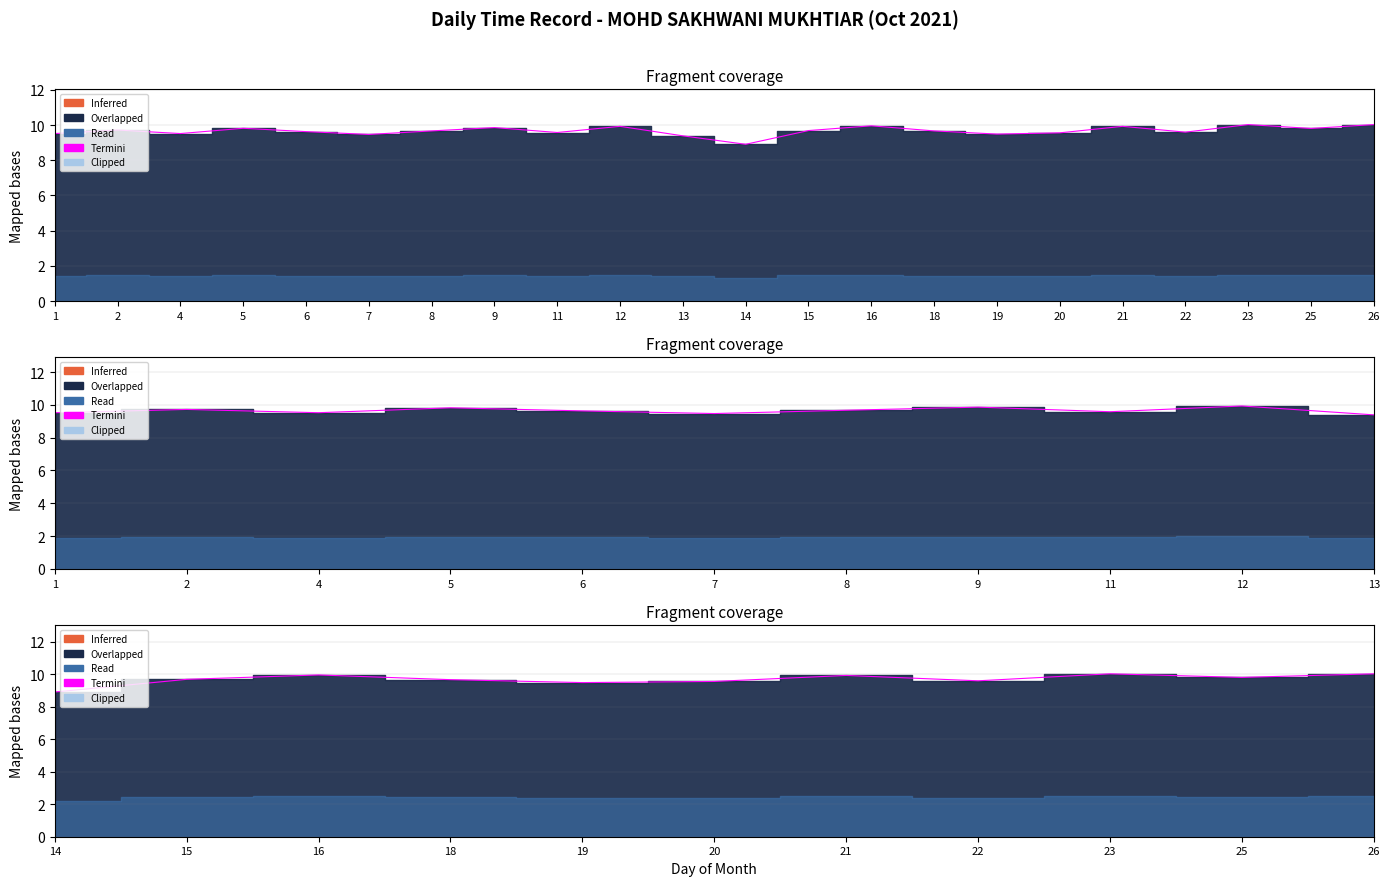

List the labels in order of value, smallest first.

14, 19, 20, 22, 18, 15, 25, 21, 16, 23, 26